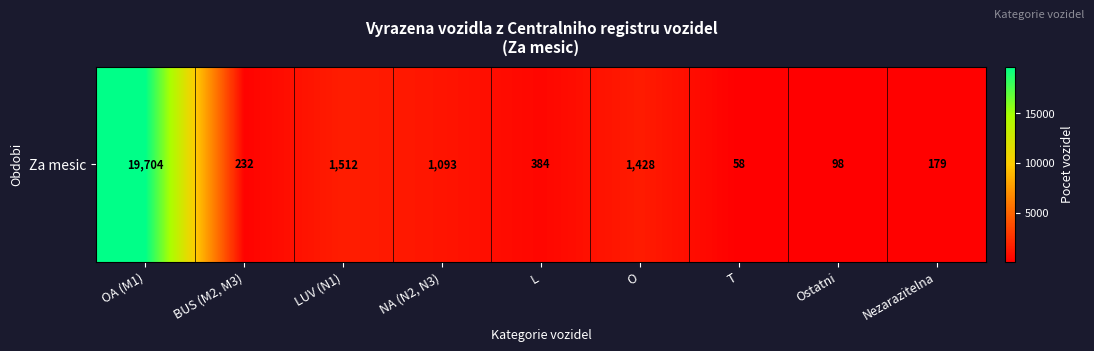

What is the change in value from T to Ostatni?

+40